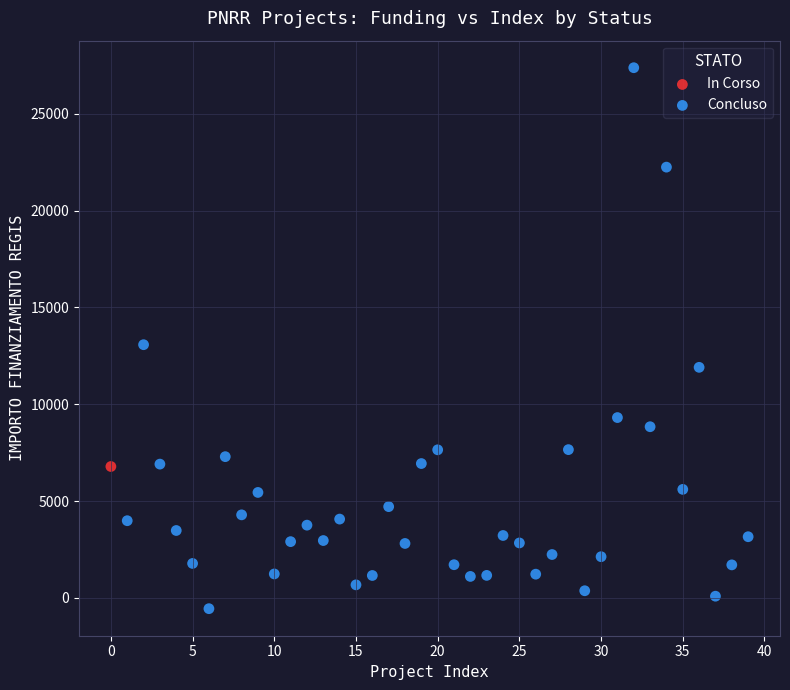

What are all the series names shown in the legend?

In Corso, Concluso